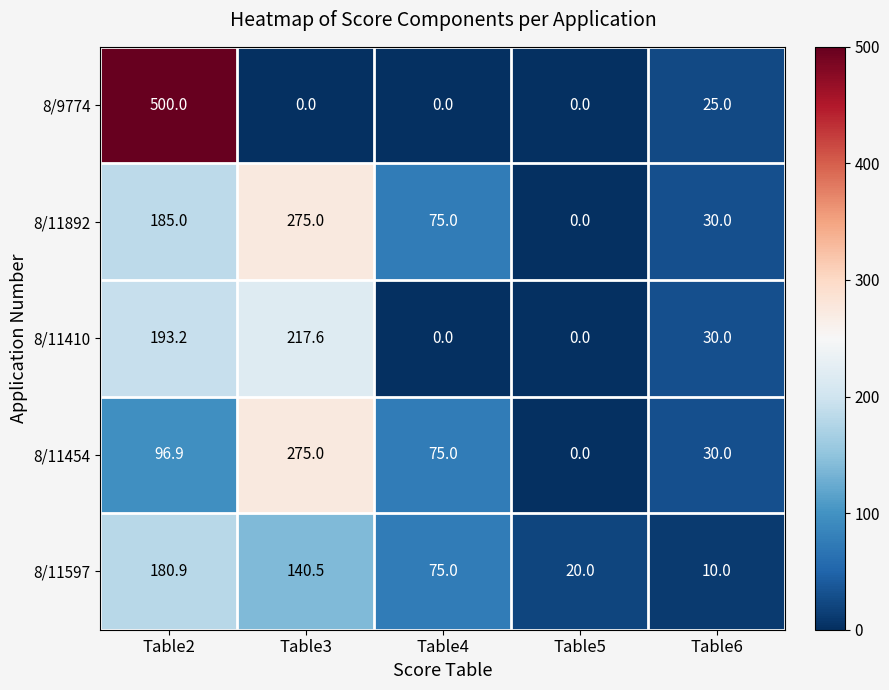

Rank the series at Table2 from highest to lowest value.

8/9774, 8/11410, 8/11892, 8/11597, 8/11454